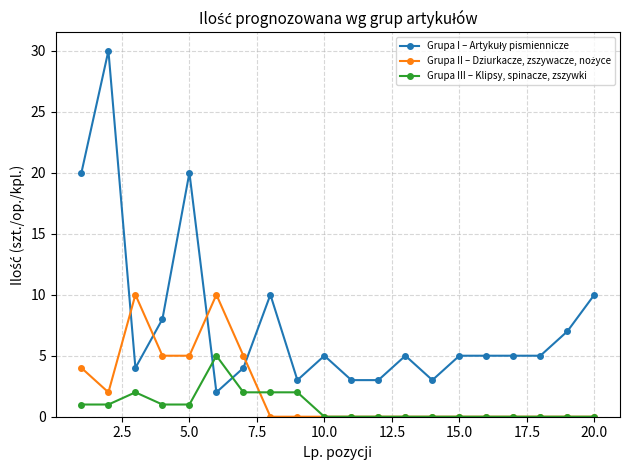

Is this an area chart (filled region under the line)?

No